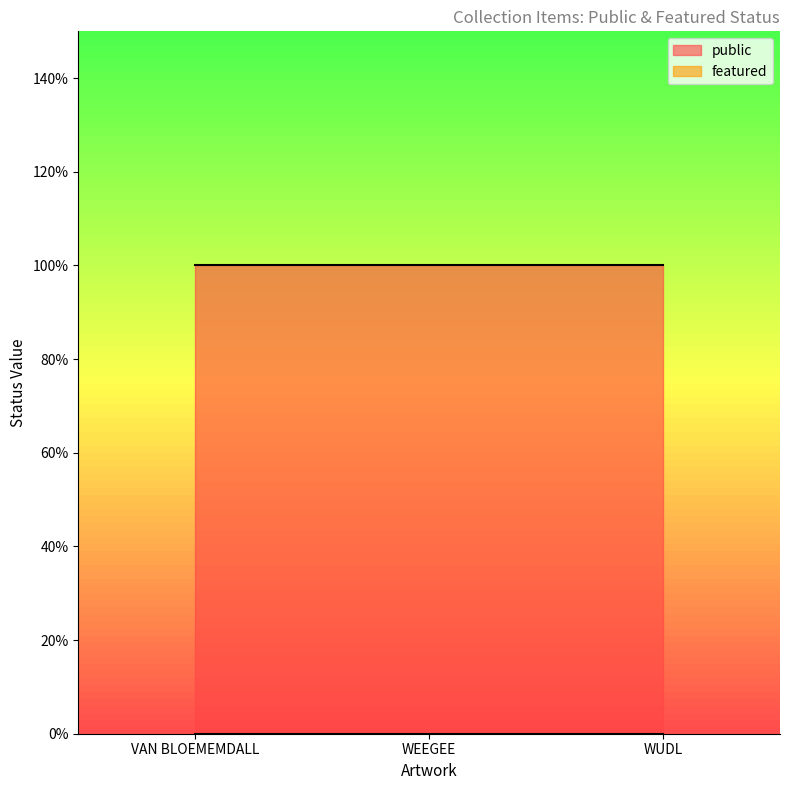

At which category does the chart reach its peak across all series?

VAN BLOEMEMDALL